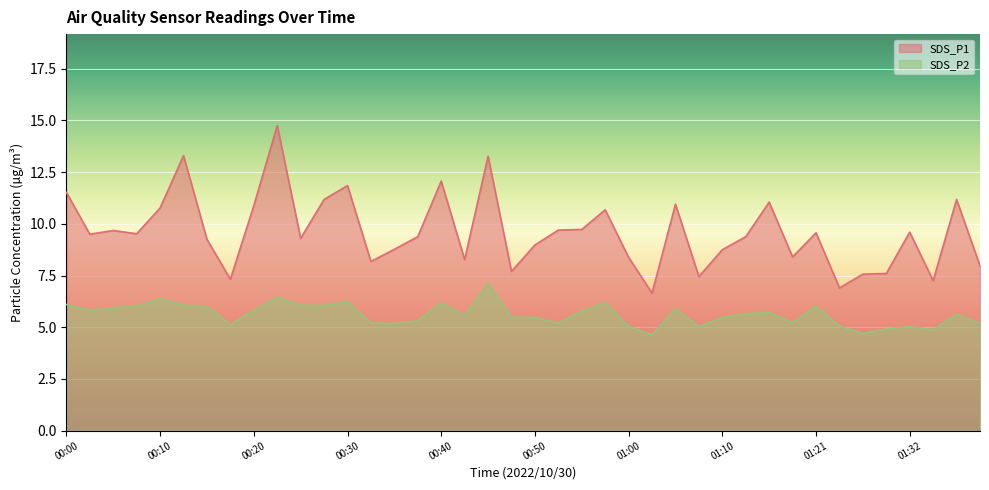

What is the maximum value shown in the chart?

14.8